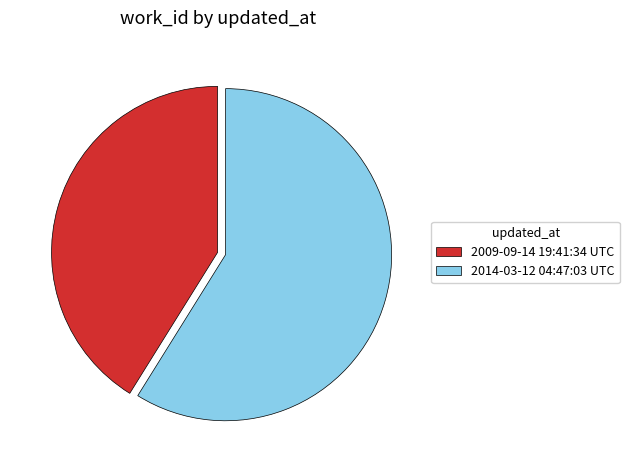

How many slices are in this pie chart?

2